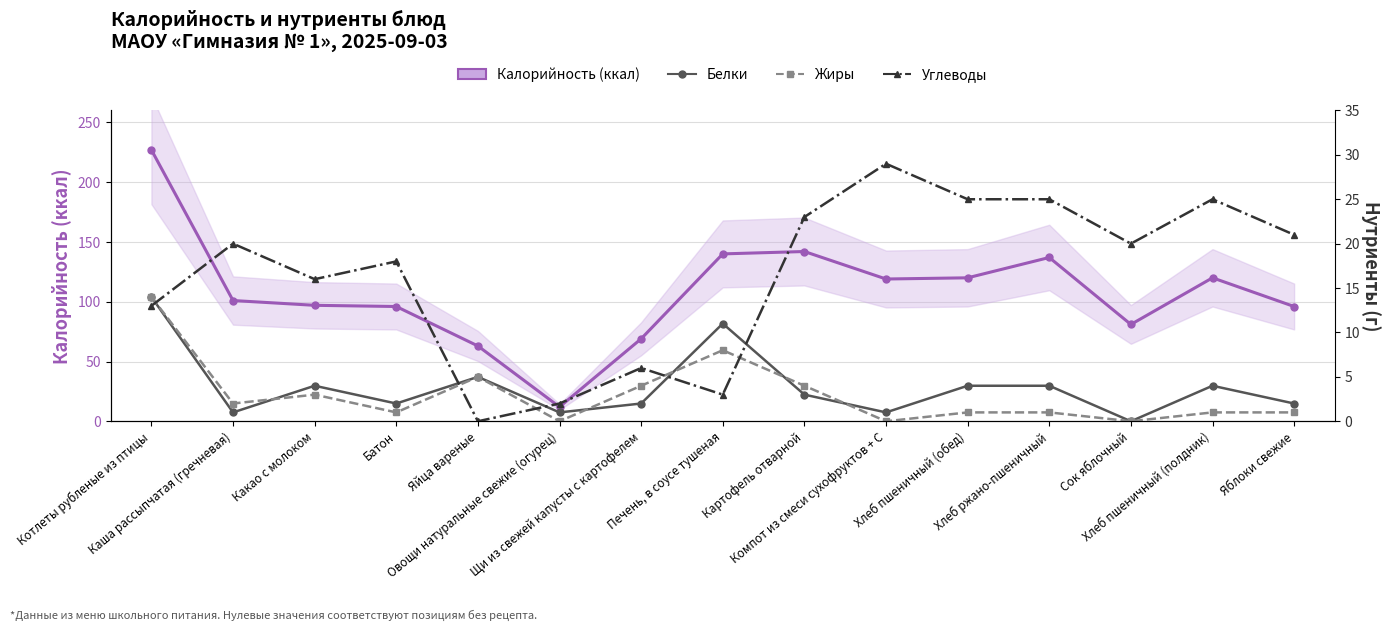

How many times do Углеводы and Белки cross each other?

5